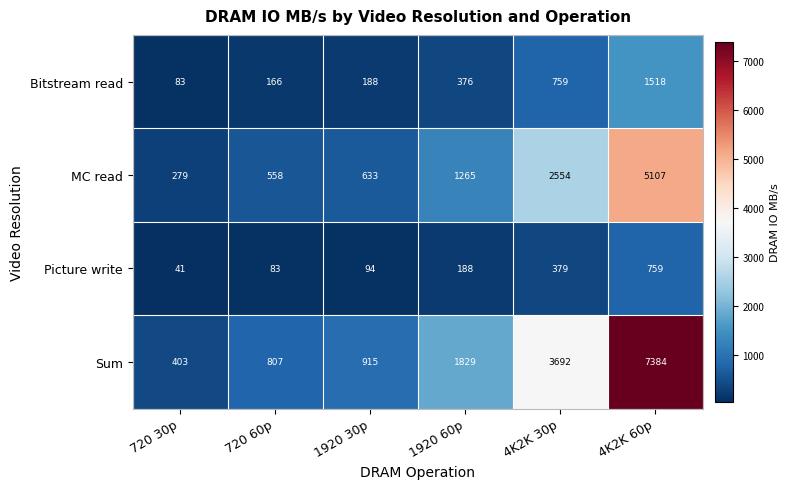

The Picture write series shows 132 at 720 60p. True or false?

False